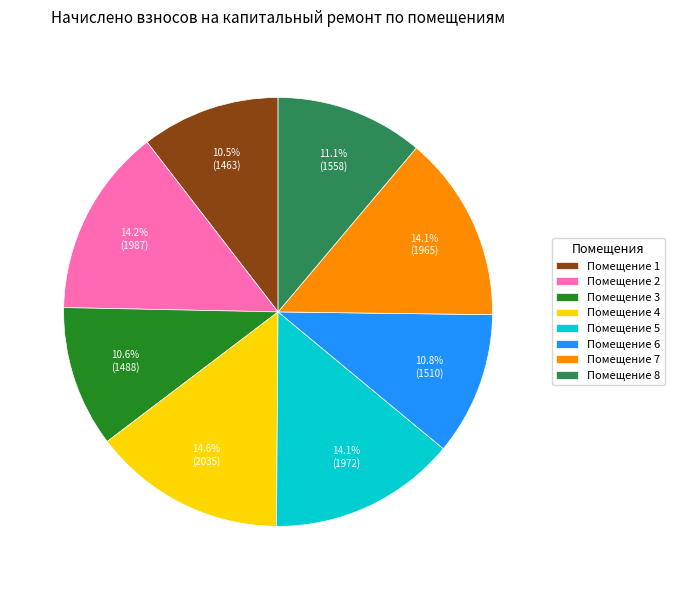

What is the ratio of the value at Помещение 3 to the value at Помещение 8?

1.0